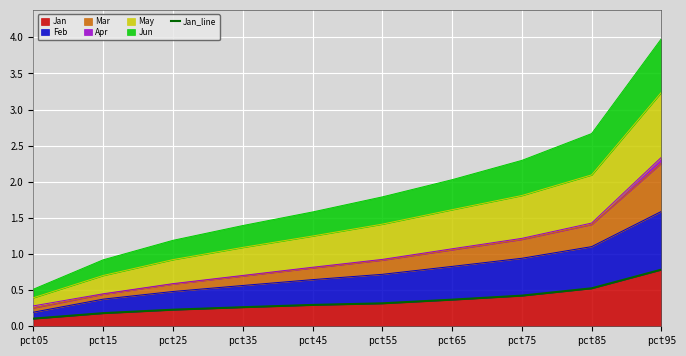

Reading left to right, extract all data points from this chart.

0.1	0.2	0.2	0.3	0.3	0.3	0.4	0.4	0.5	0.8